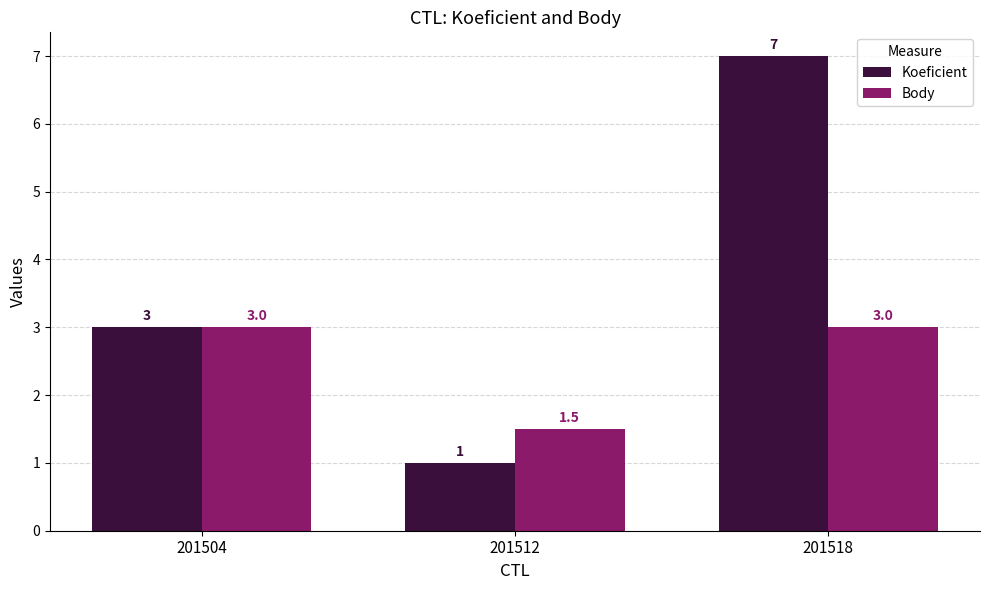

What is the total value across all series at 201518?

10.0